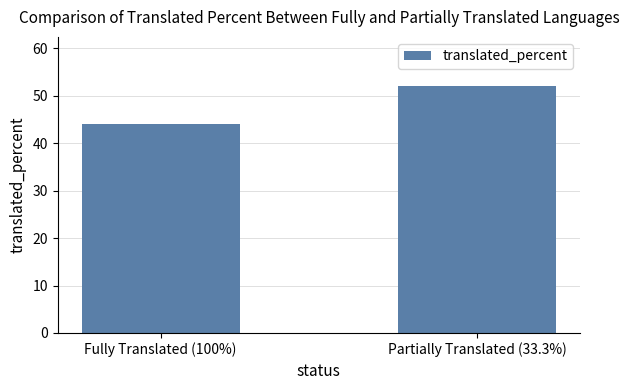

Rank the categories by value from highest to lowest.

Partially Translated (33.3%), Fully Translated (100%)